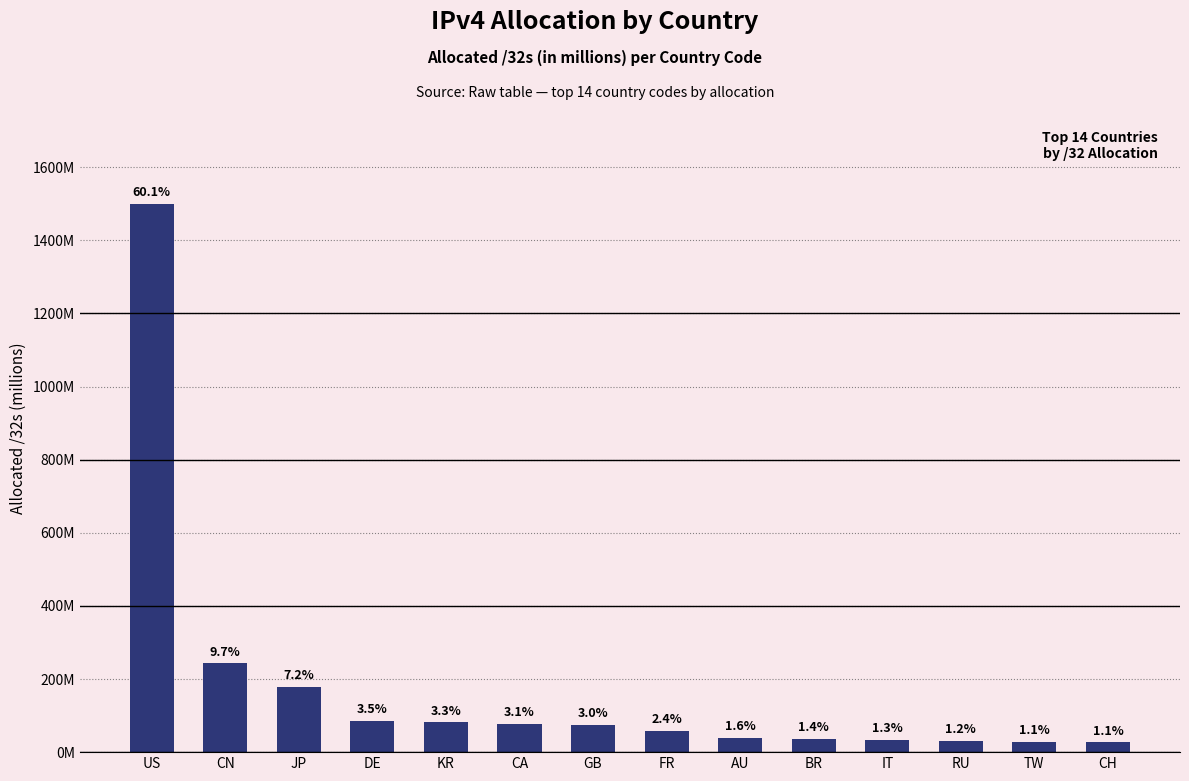

Approximately how many times larger is the value at TW compared to KR?

0.3